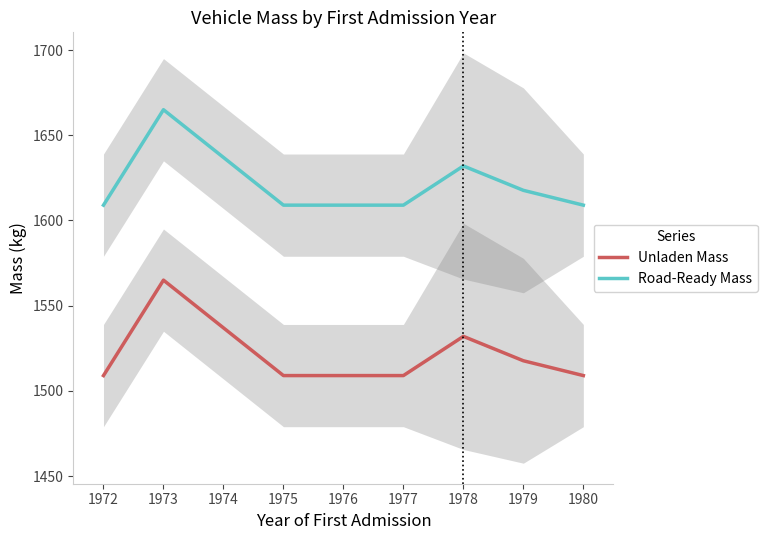

What is the value of the Unladen Mass point at the 8th from the left?

1509.0